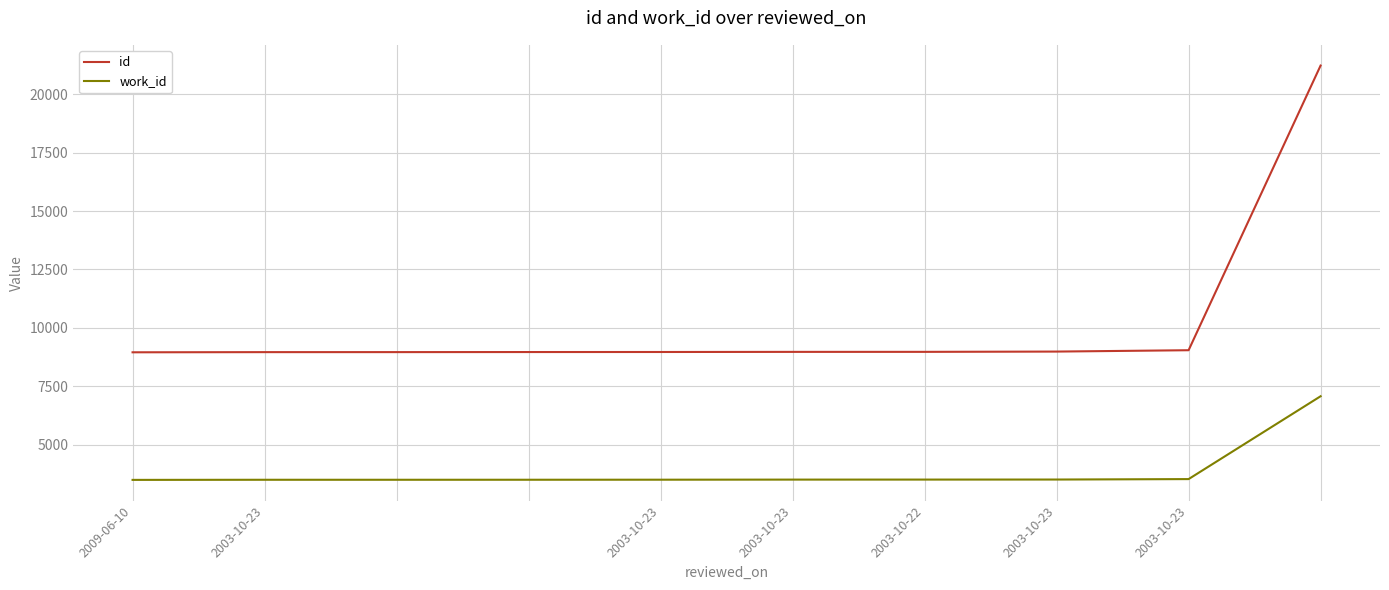

Which series has the largest total across all categories?

id